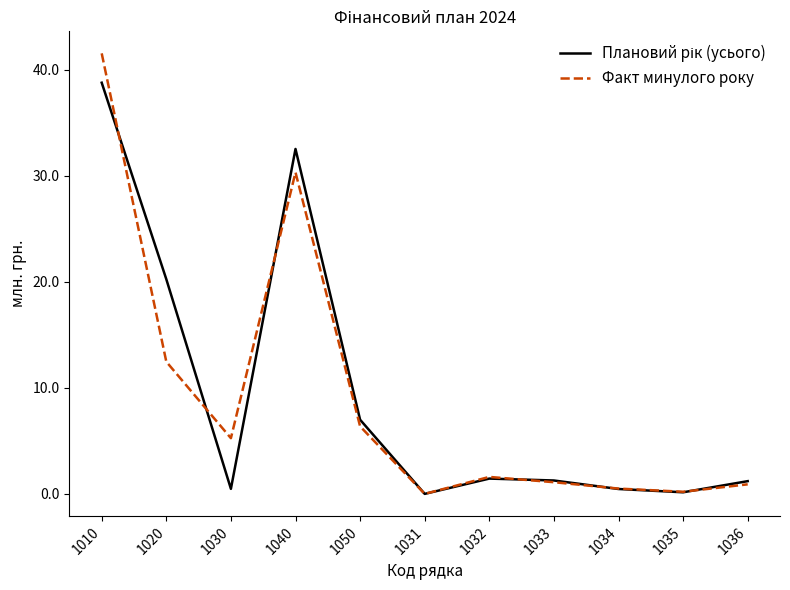

The value of Факт минулого року at 1050 is 6.4. True or false?

True